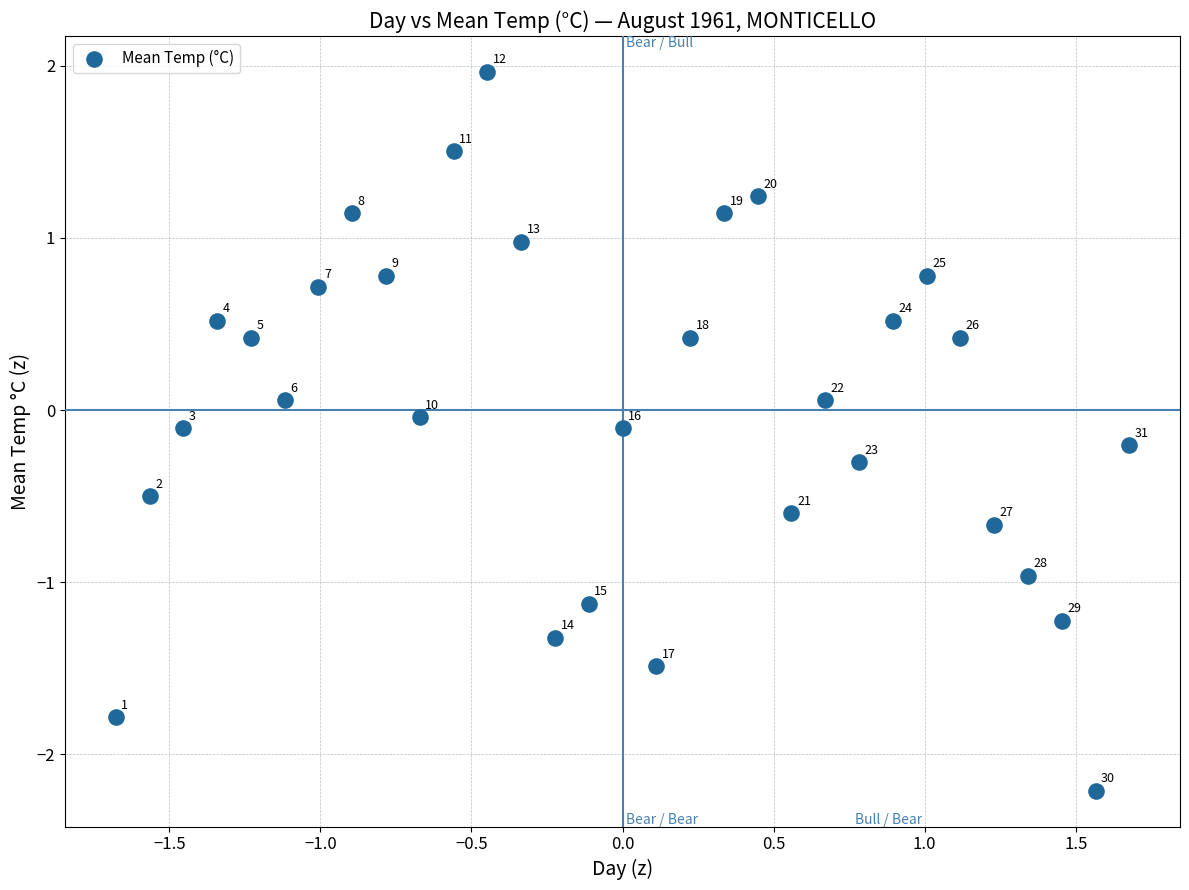

What is the range of X values (max minus min)?

3.4